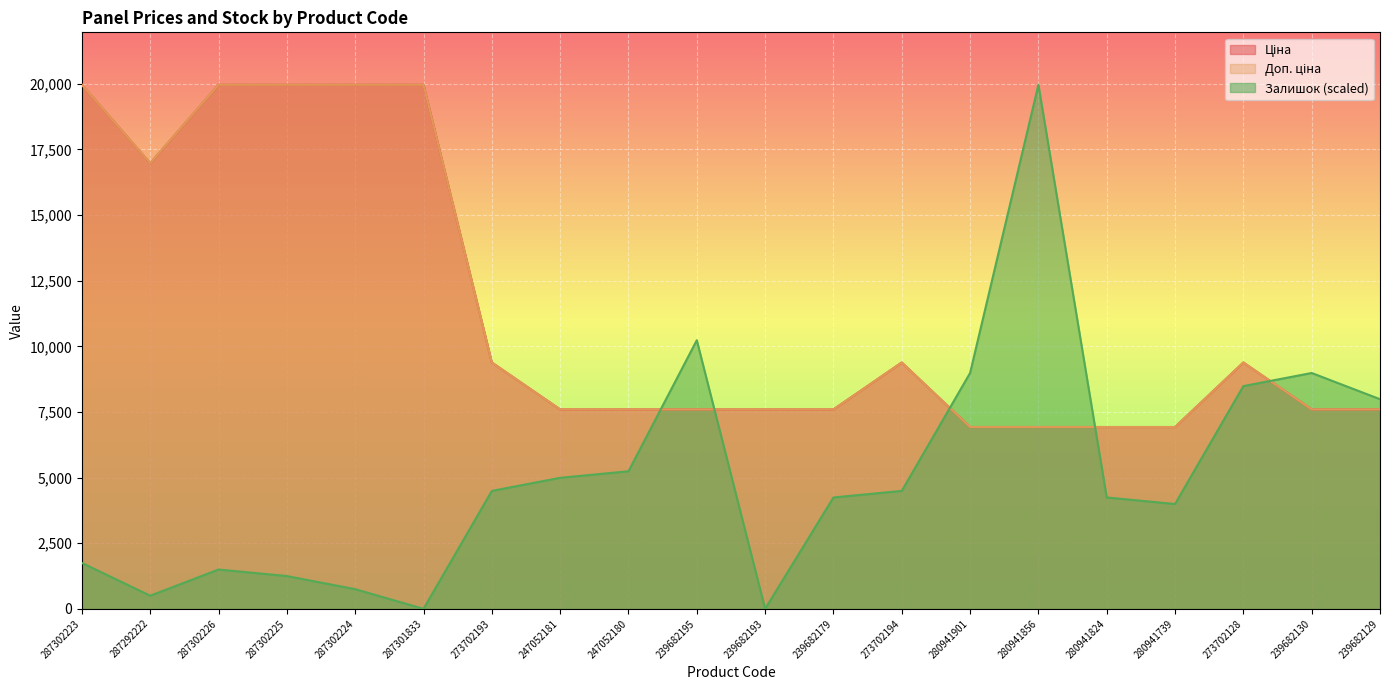

What is the approximate value of Залишок at 239682195?

10231.6